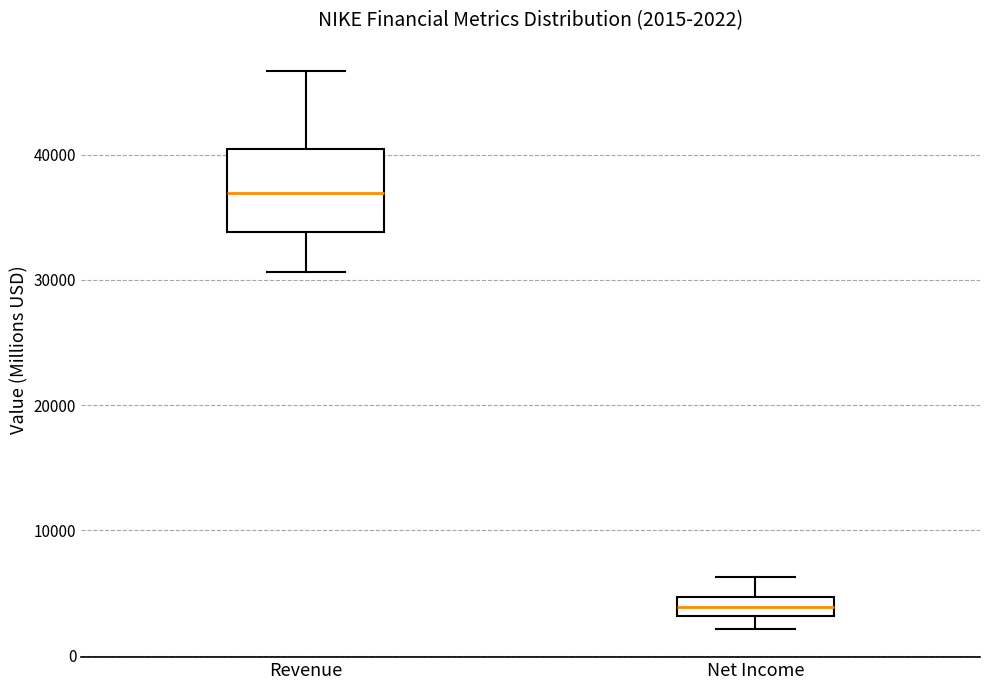

Which box's median line is the highest?

Revenue